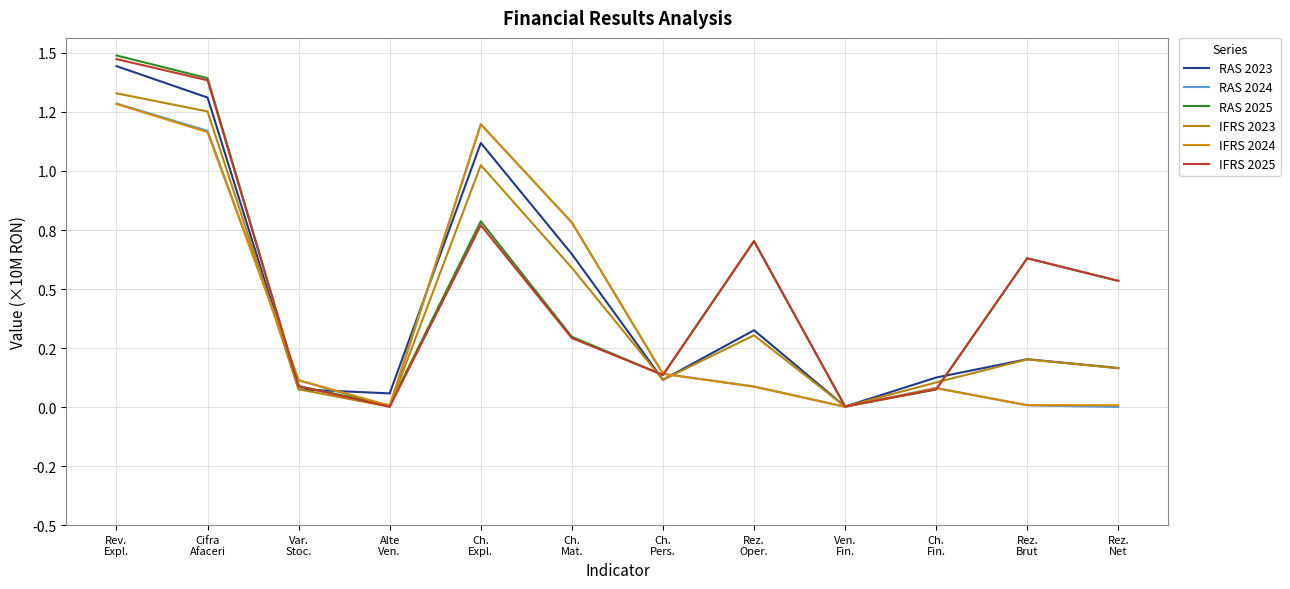

Is it true that IFRS 2024 equals 0.4 at Ch.
Mat.?

False